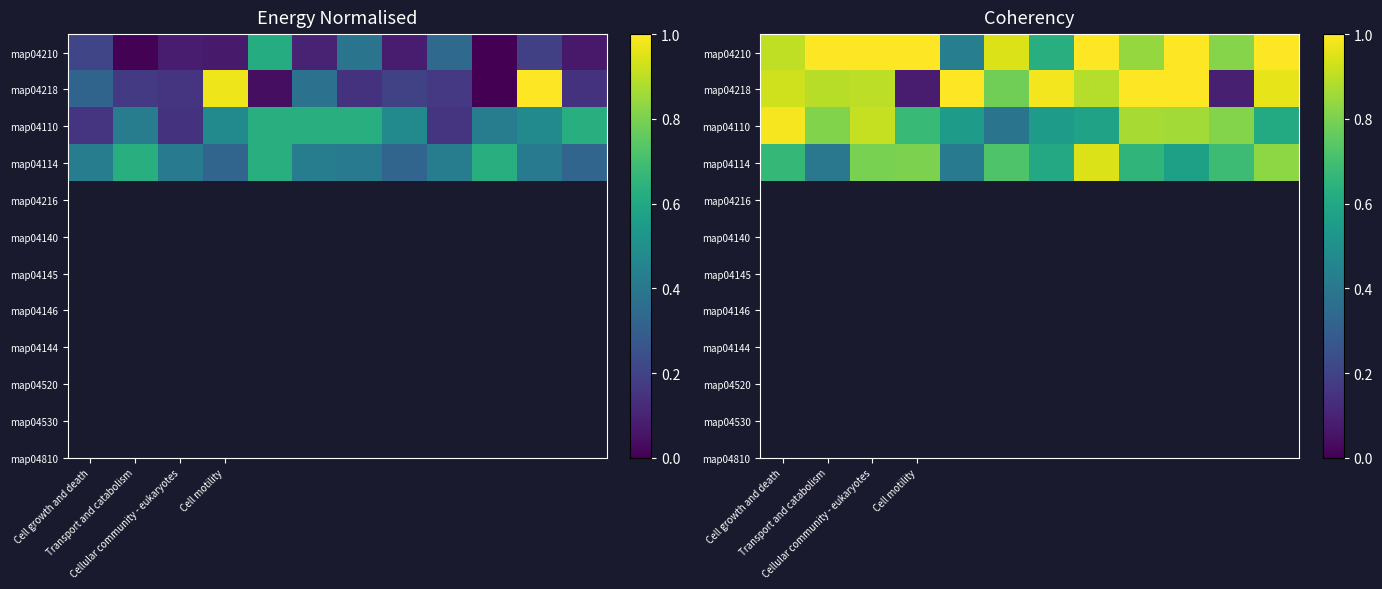

At Cellular community - eukaryotes, list the series in order from smallest to largest.

map04114, map04218, map04110, map04210